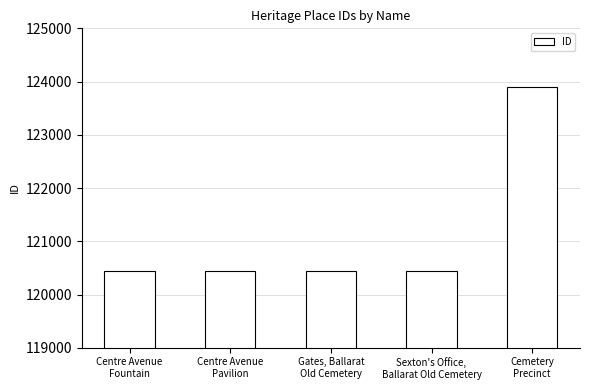

What is the sum of all values?

605645